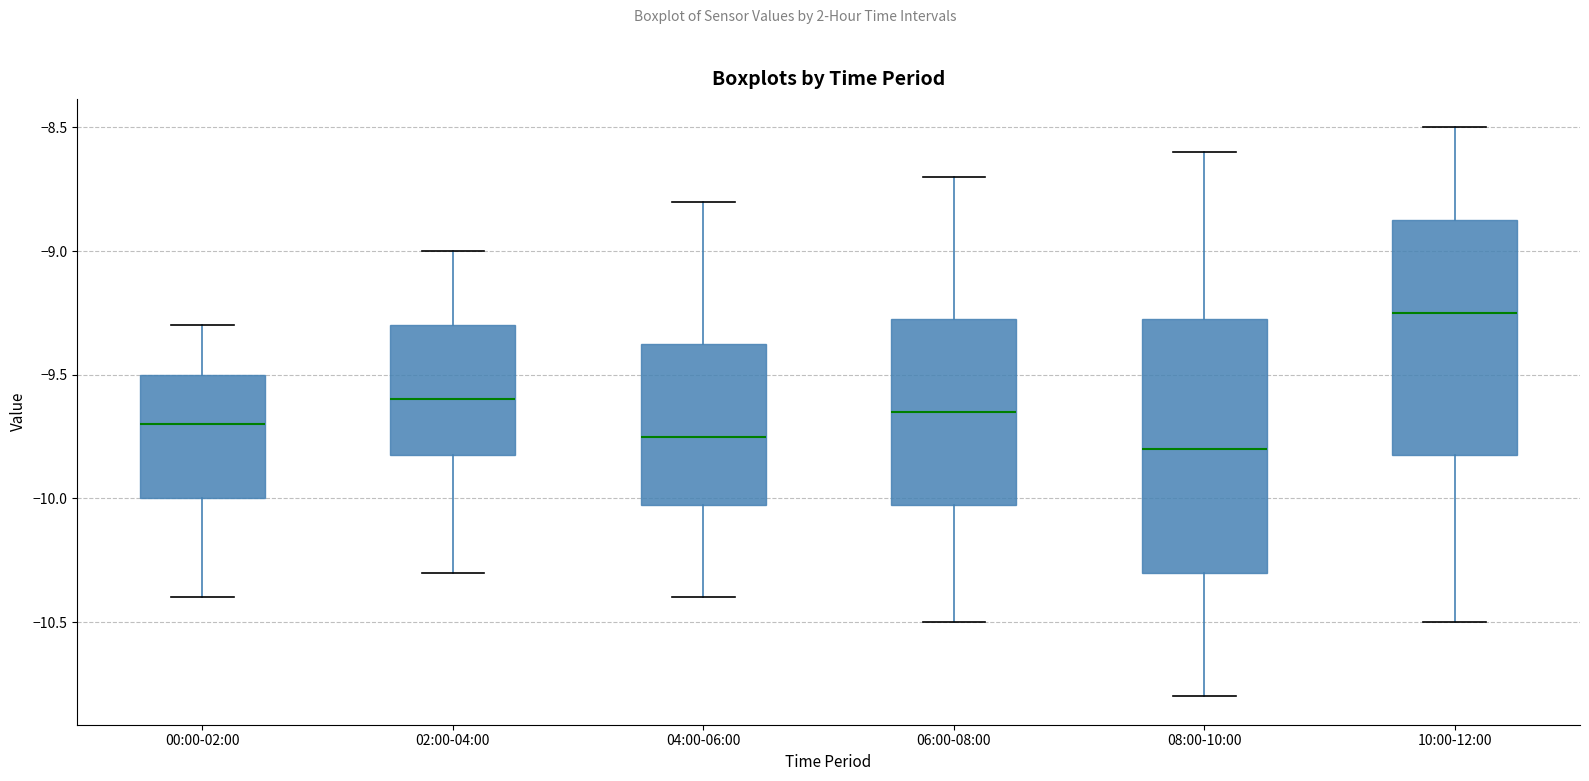

Reading left to right, transcribe this box plot: for each box, give where its median line is, the range the box spans, and where its two whiskers end, as read against the y-axis. The values are not printed on the chart, so give them approximately, as read against the axis.

00:00-02:00: median -9.70, box -10.00 to -9.50, whiskers -10.40 to -9.30
02:00-04:00: median -9.60, box -9.80 to -9.30, whiskers -10.30 to -9.00
04:00-06:00: median -9.75, box -10.00 to -9.35, whiskers -10.40 to -8.80
06:00-08:00: median -9.65, box -10.00 to -9.25, whiskers -10.50 to -8.70
08:00-10:00: median -9.80, box -10.30 to -9.25, whiskers -10.80 to -8.60
10:00-12:00: median -9.25, box -9.80 to -8.85, whiskers -10.50 to -8.50